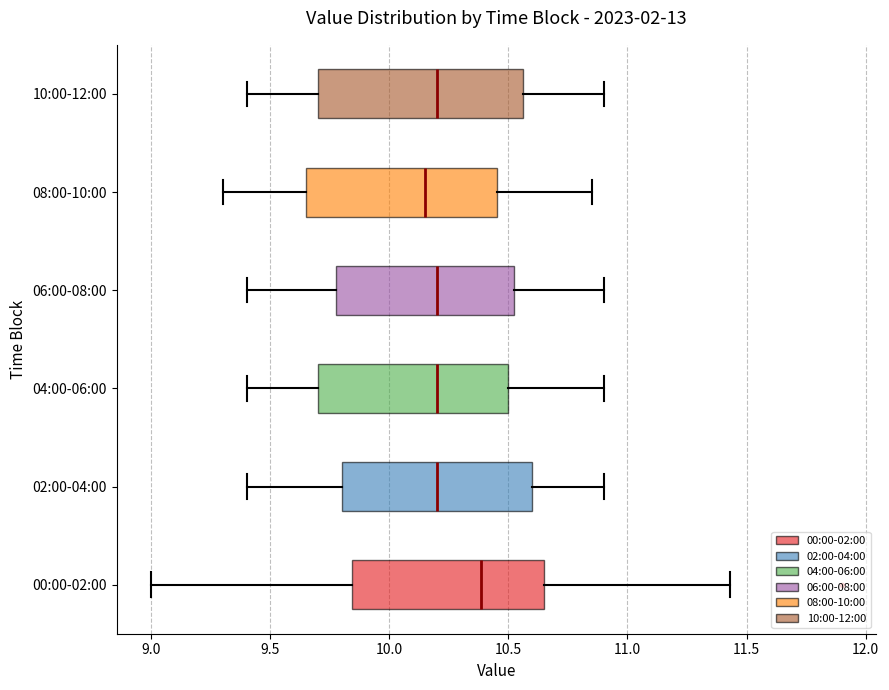

Reading bottom to top, transcribe this box plot: for each box, give where its median line is, the range the box spans, and where its two whiskers end, as read against the x-axis. The values are not printed on the chart, so give them approximately, as read against the axis.

00:00-02:00: median 10.40, box 9.85 to 10.65, whiskers 9.00 to 11.45
02:00-04:00: median 10.20, box 9.80 to 10.60, whiskers 9.40 to 10.90
04:00-06:00: median 10.20, box 9.70 to 10.50, whiskers 9.40 to 10.90
06:00-08:00: median 10.20, box 9.80 to 10.55, whiskers 9.40 to 10.90
08:00-10:00: median 10.15, box 9.65 to 10.45, whiskers 9.30 to 10.85
10:00-12:00: median 10.20, box 9.70 to 10.55, whiskers 9.40 to 10.90